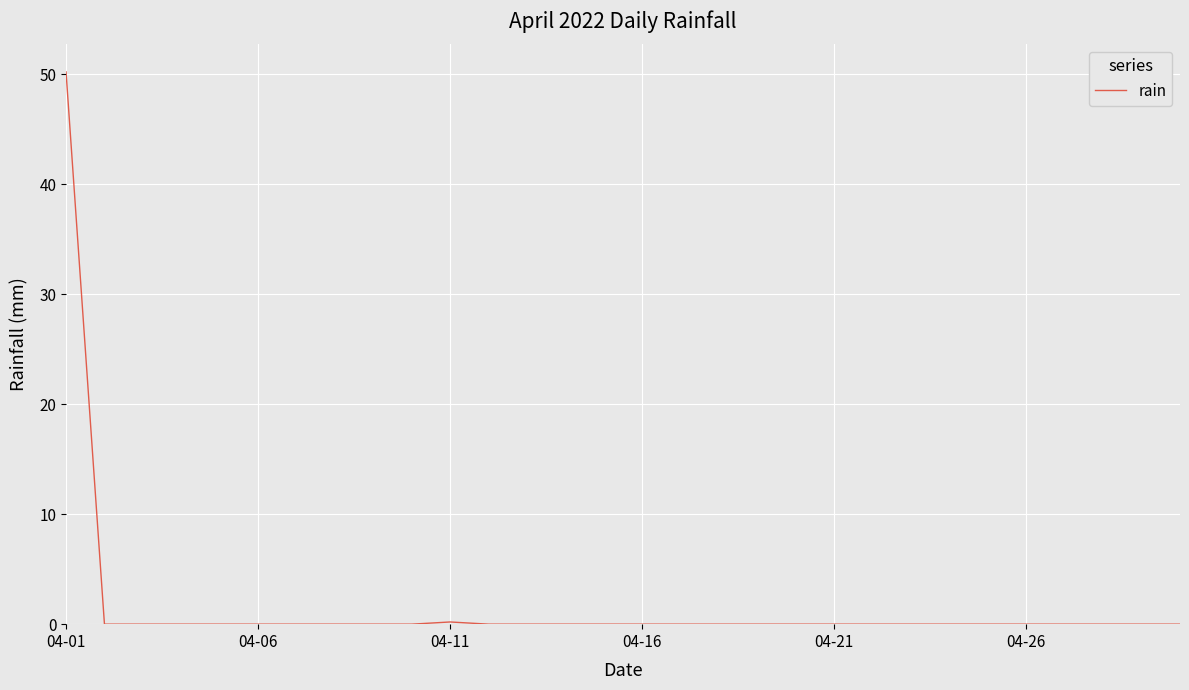

Does the chart have visible grid lines?

Yes